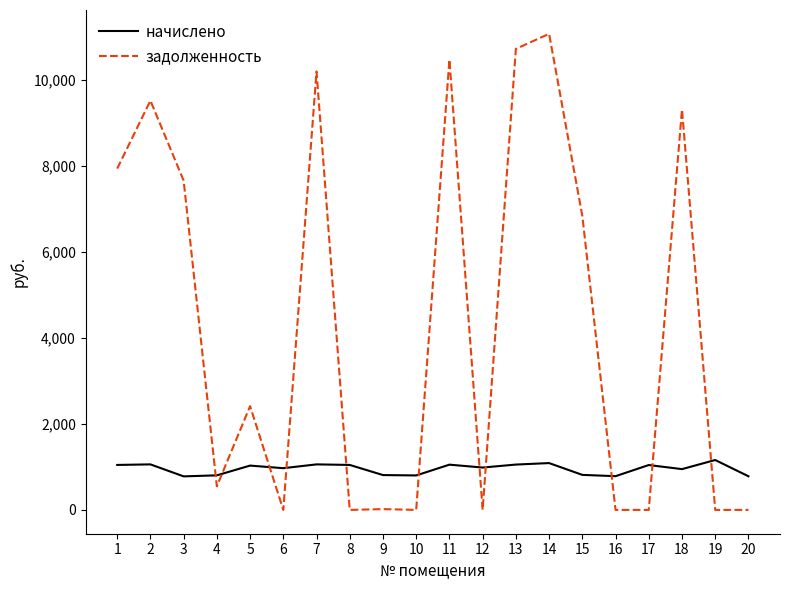

After their last crossing, which series has the higher values: задолженность or начислено?

начислено